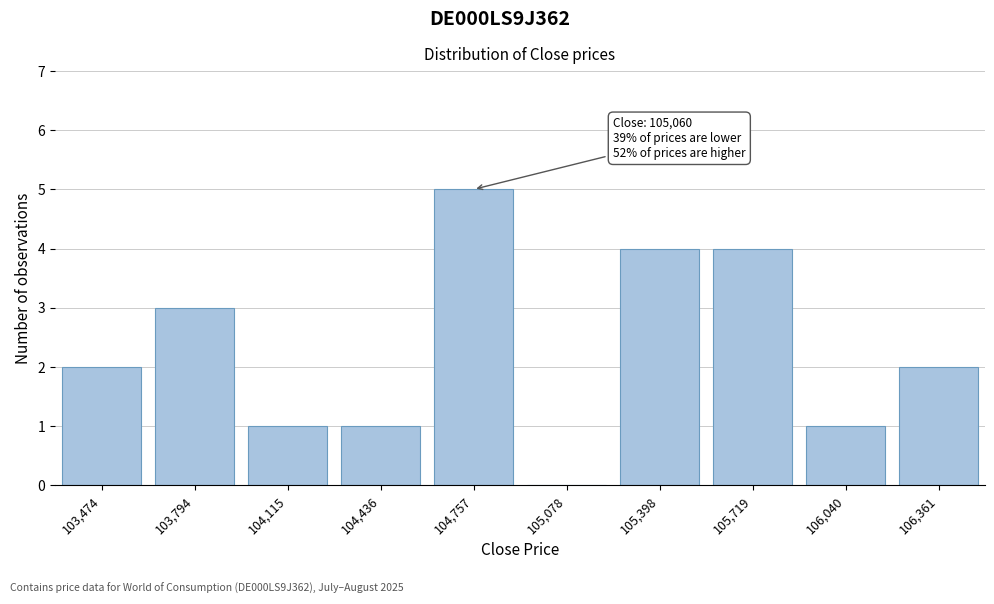

Reading right to left, transcribe all the data shown in this chart.

106,361=2	106,040=1	105,719=4	105,398=4	105,078=0	104,757=5	104,436=1	104,115=1	103,794=3	103,474=2